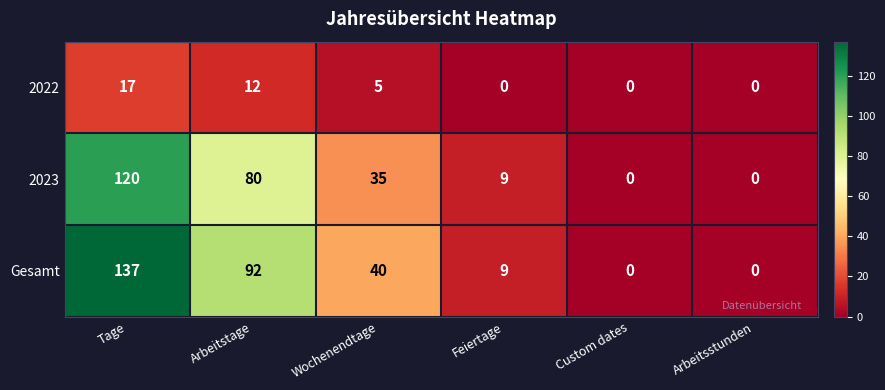

Where does the 2022 series first go above 5?

Tage